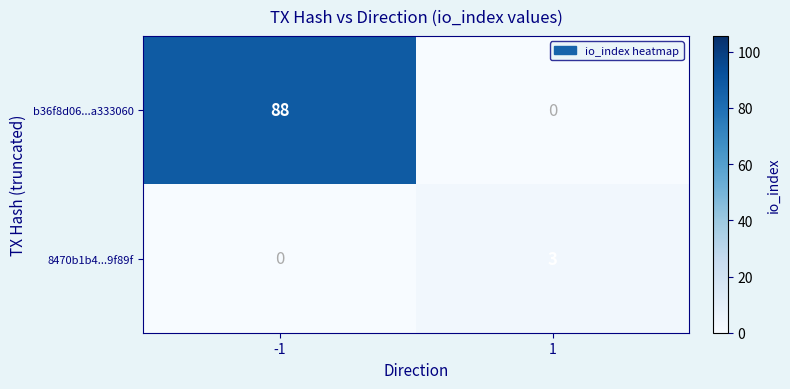

At how many categories does at least one series exceed 87?

1